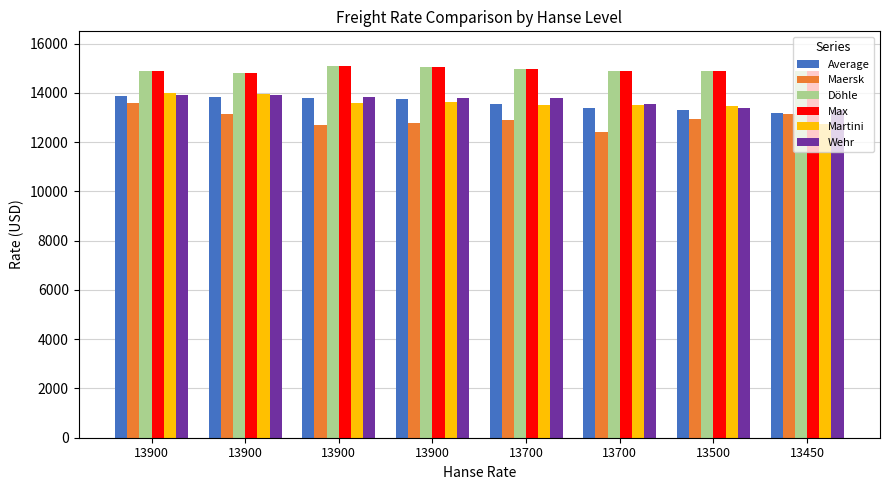

What is the minimum value for Wehr?

13300